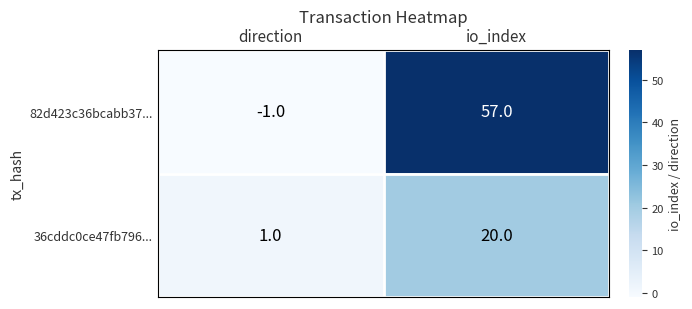

At which label does 82d423c36bcabb37... reach its minimum?

direction